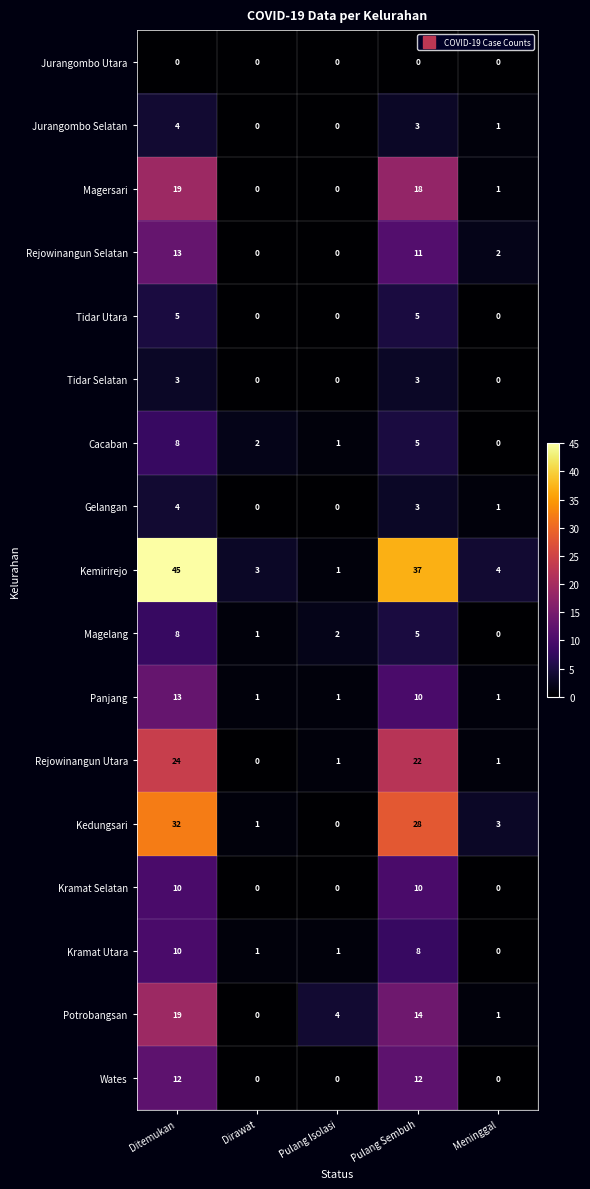

Where does the Kedungsari series first go above 3?

Ditemukan